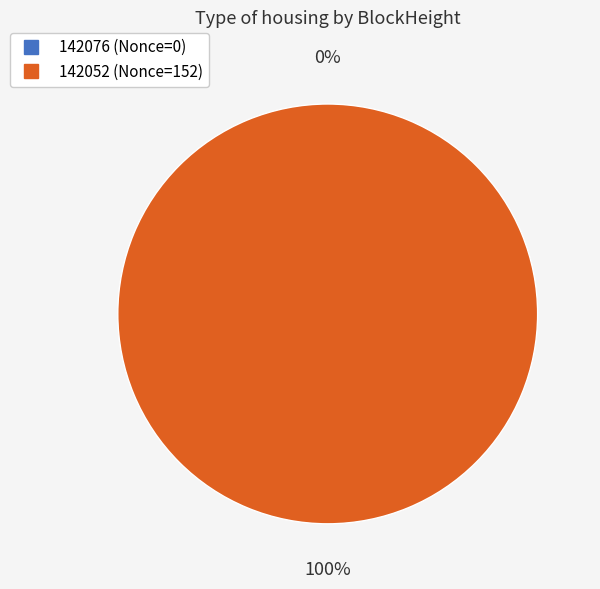

To the nearest percent, what is the difference between the largest and smallest slice percentages?

100%